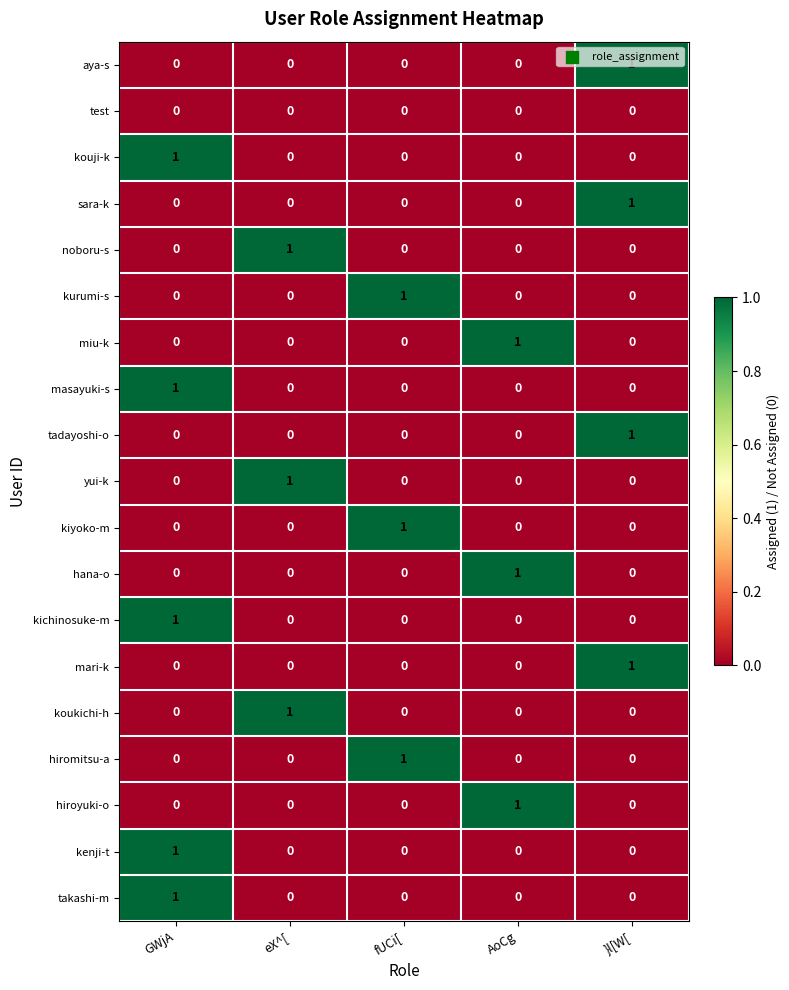

What is the total value across all series at AoCg?

3